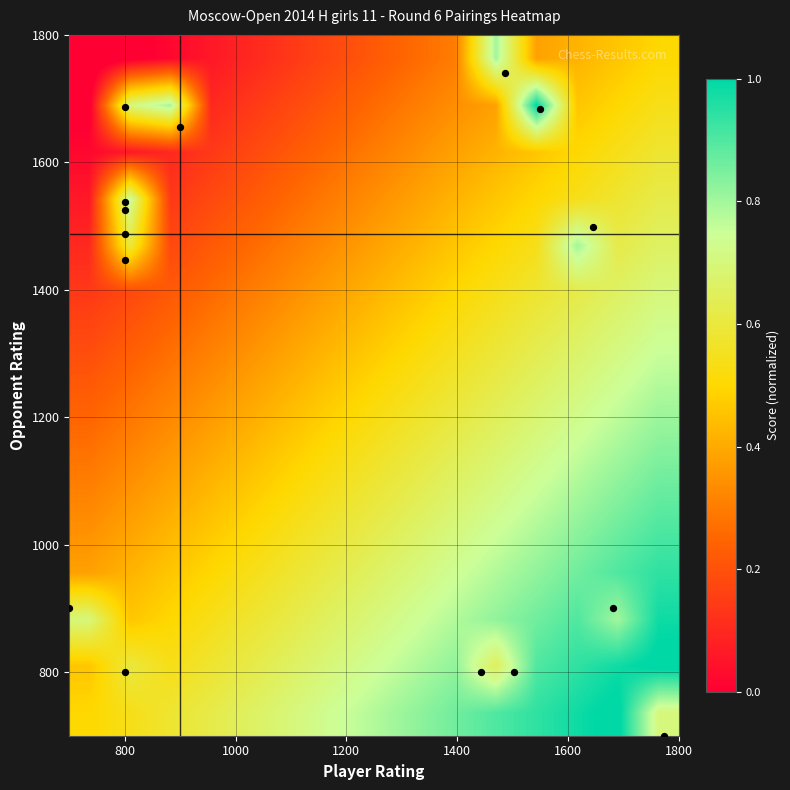

At how many categories does at least one series exceed 0?

15